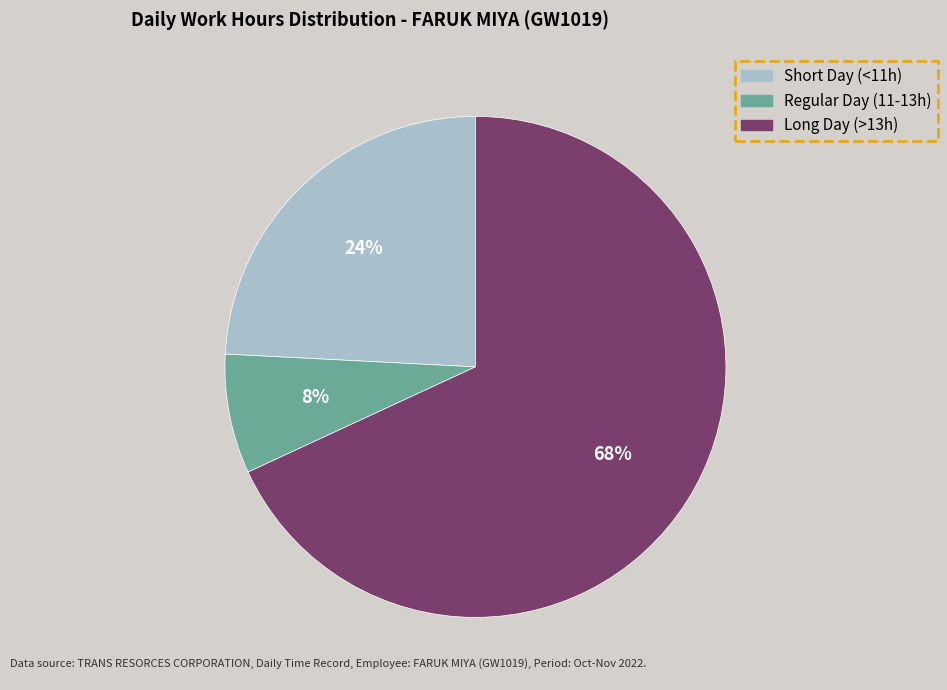

To the nearest percent, what is the average slice percentage?

33%